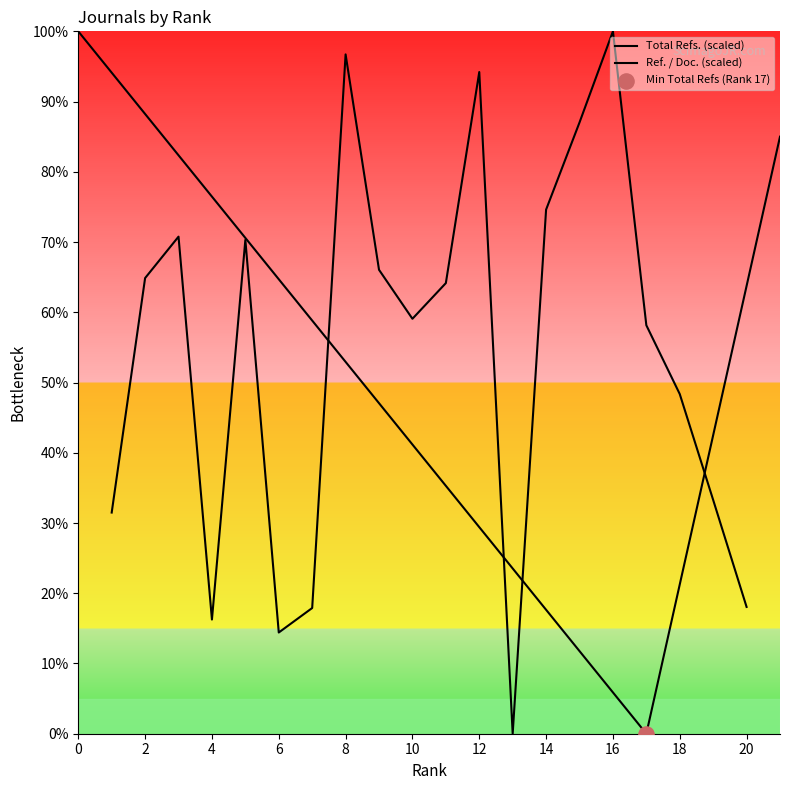

What is the change in value from 4 to 18?

+32.1